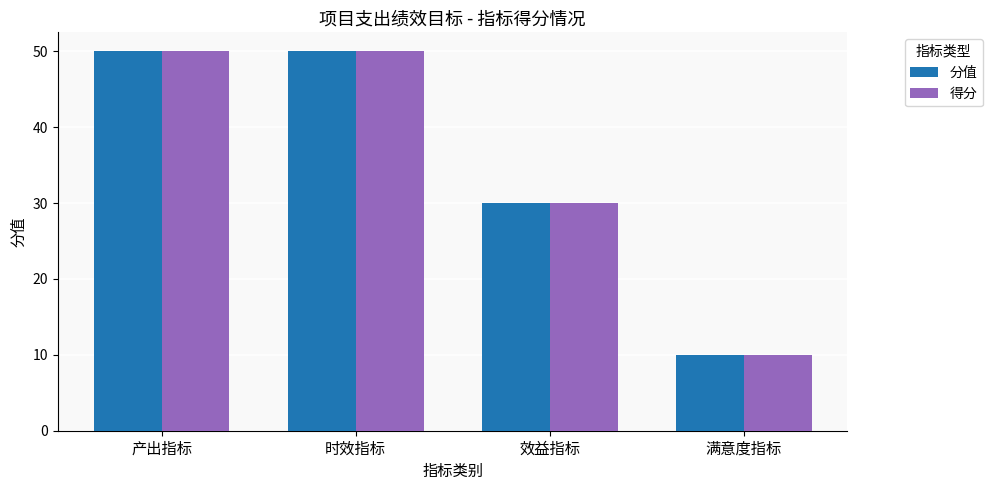

What is the greatest value displayed?

50